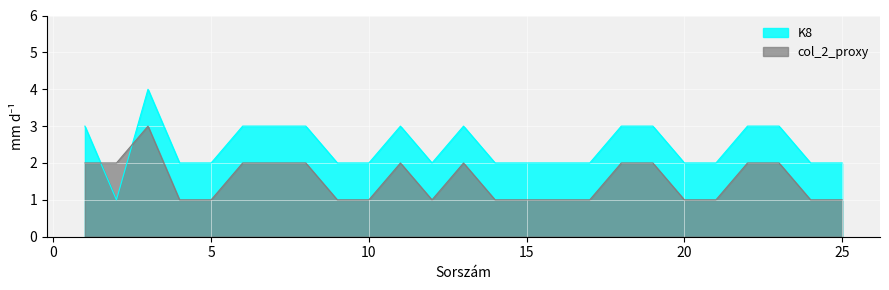

Where do K8 and col_2_proxy first cross each other?

1 and 2